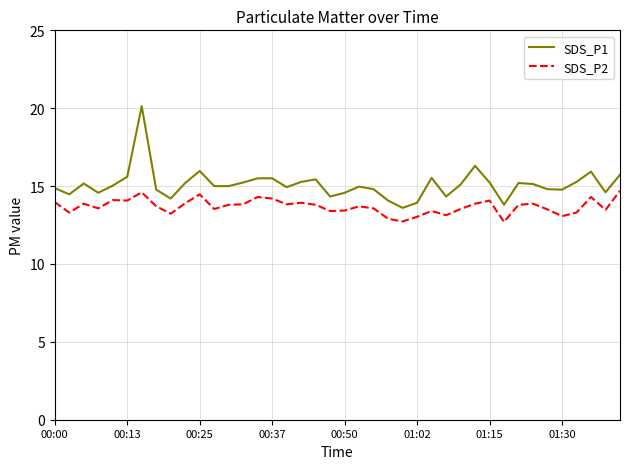

Which series has the largest range (max minus min)?

SDS_P1